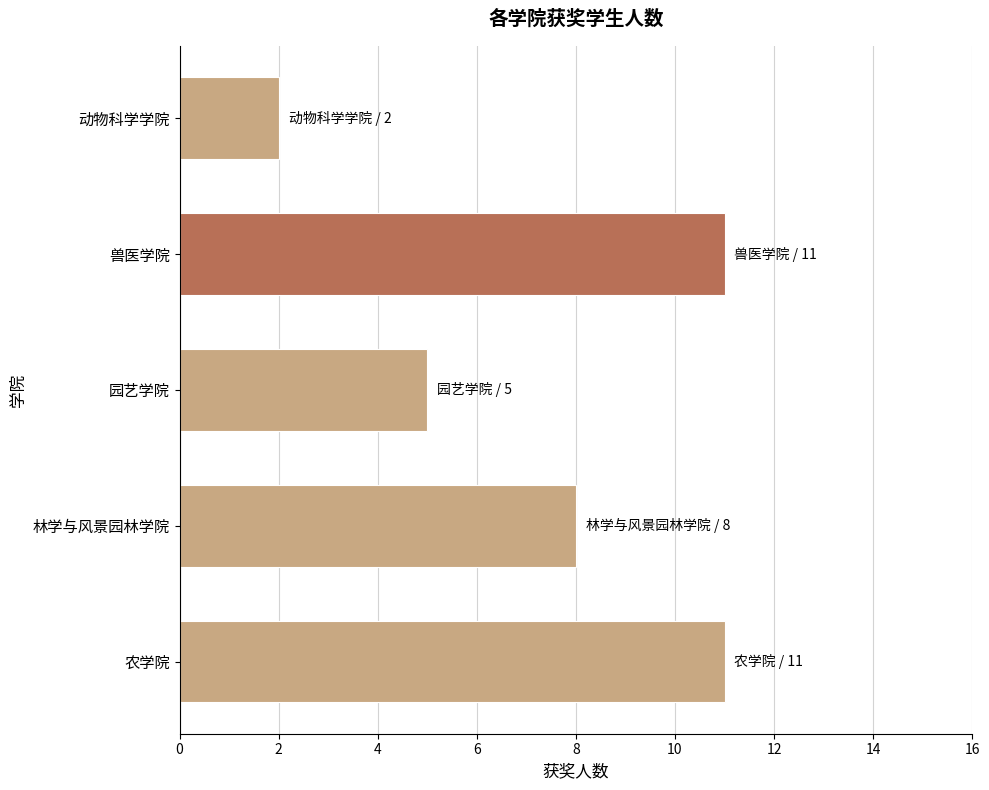

What is the difference between the values at 动物科学学院 and 农学院?

9